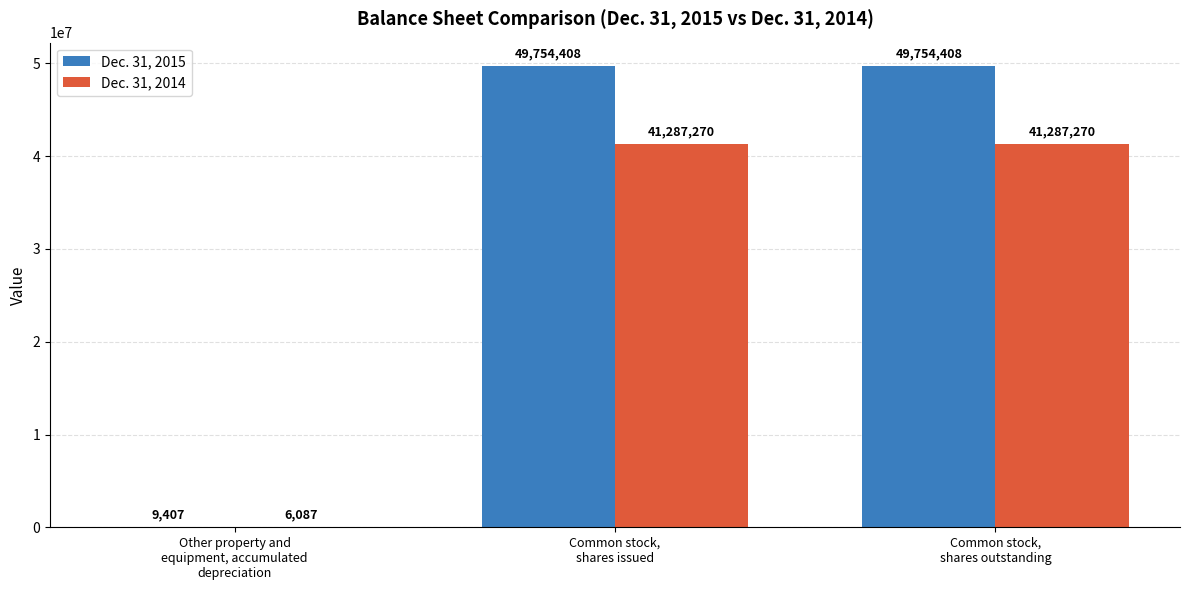

What is the average value of the Dec. 31, 2015 series?

33172741